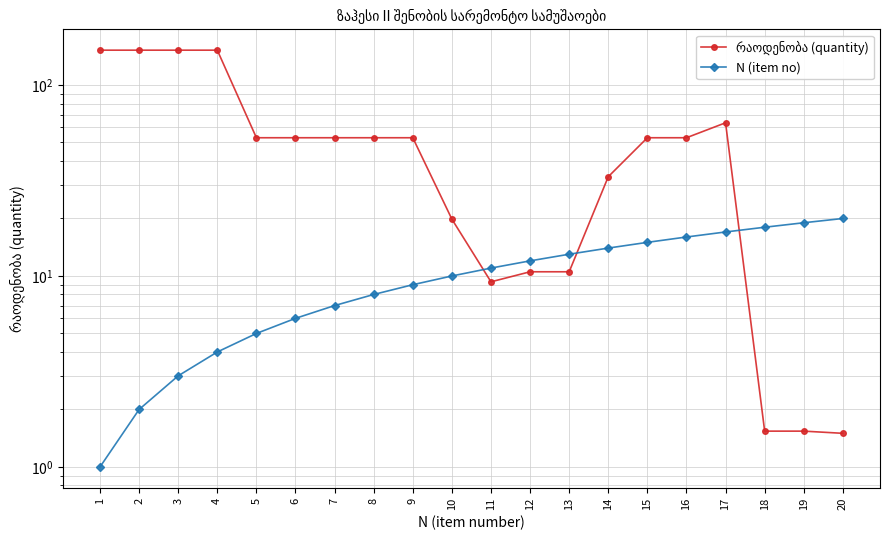

Rank the series at 16 from lowest to highest value.

N (item no), რაოდენობა (quantity)